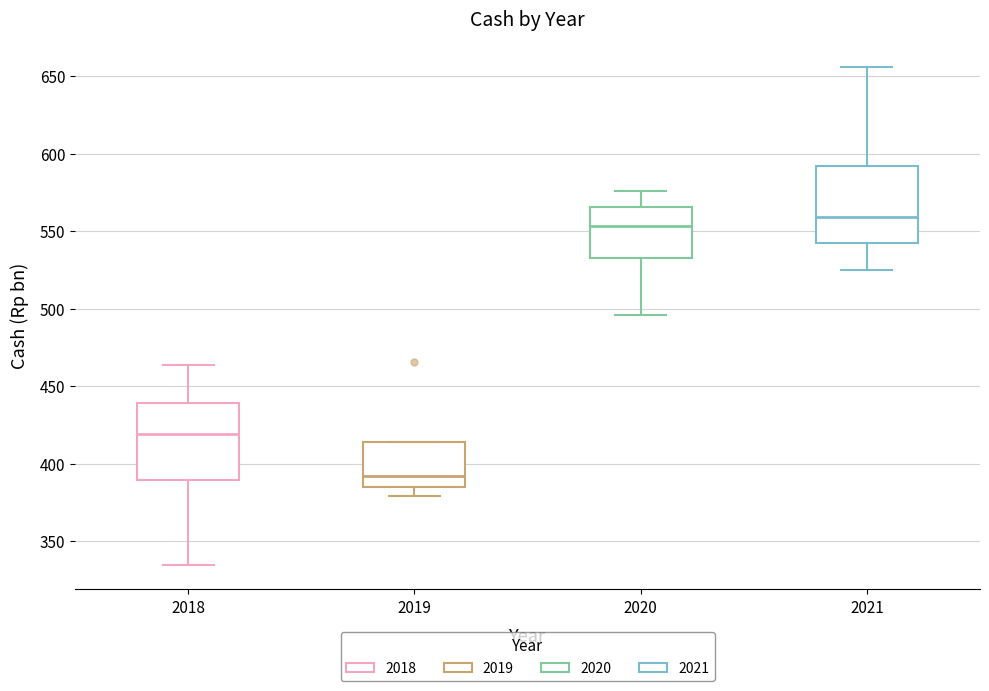

Reading left to right, read every box against the y-axis: the position of its median line, the range the box covers, and the ends of its whiskers. The values are not printed on the chart, so give them approximately, as read against the axis.

2018: median 420, box 390 to 440, whiskers 335 to 465
2019: median 390, box 385 to 415, whiskers 380 to 415
2020: median 555, box 535 to 565, whiskers 495 to 575
2021: median 560, box 540 to 590, whiskers 525 to 655